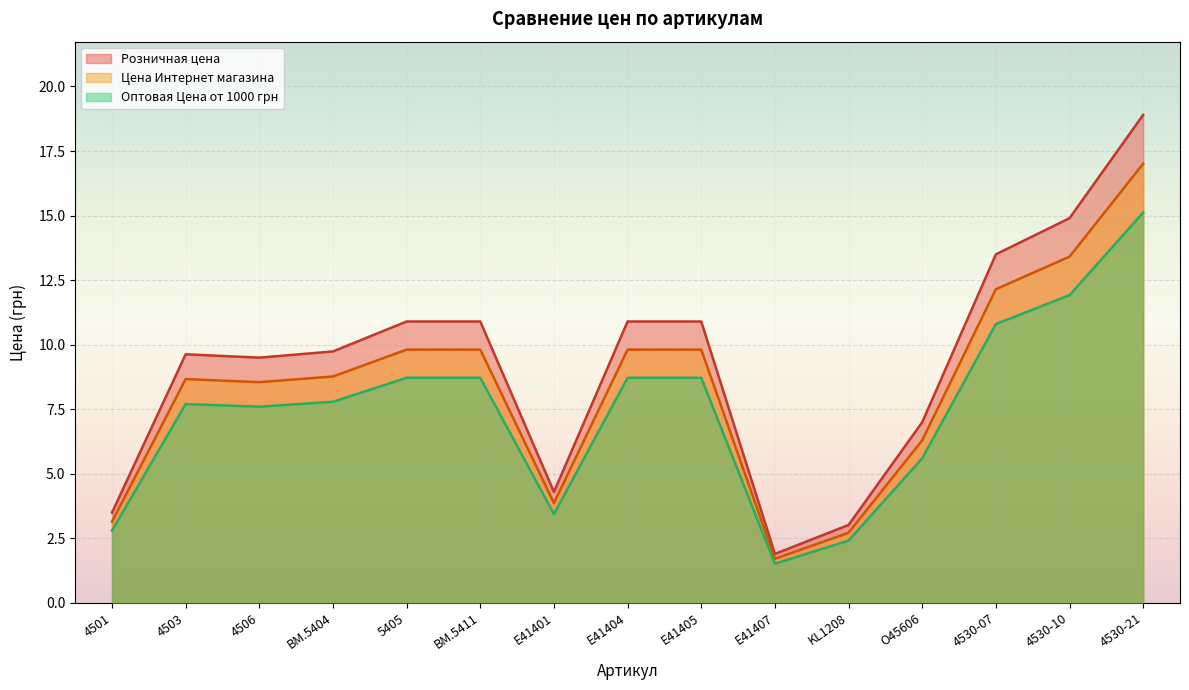

The Цена Интернет магазина series shows 13.4 at 4530-10. True or false?

True